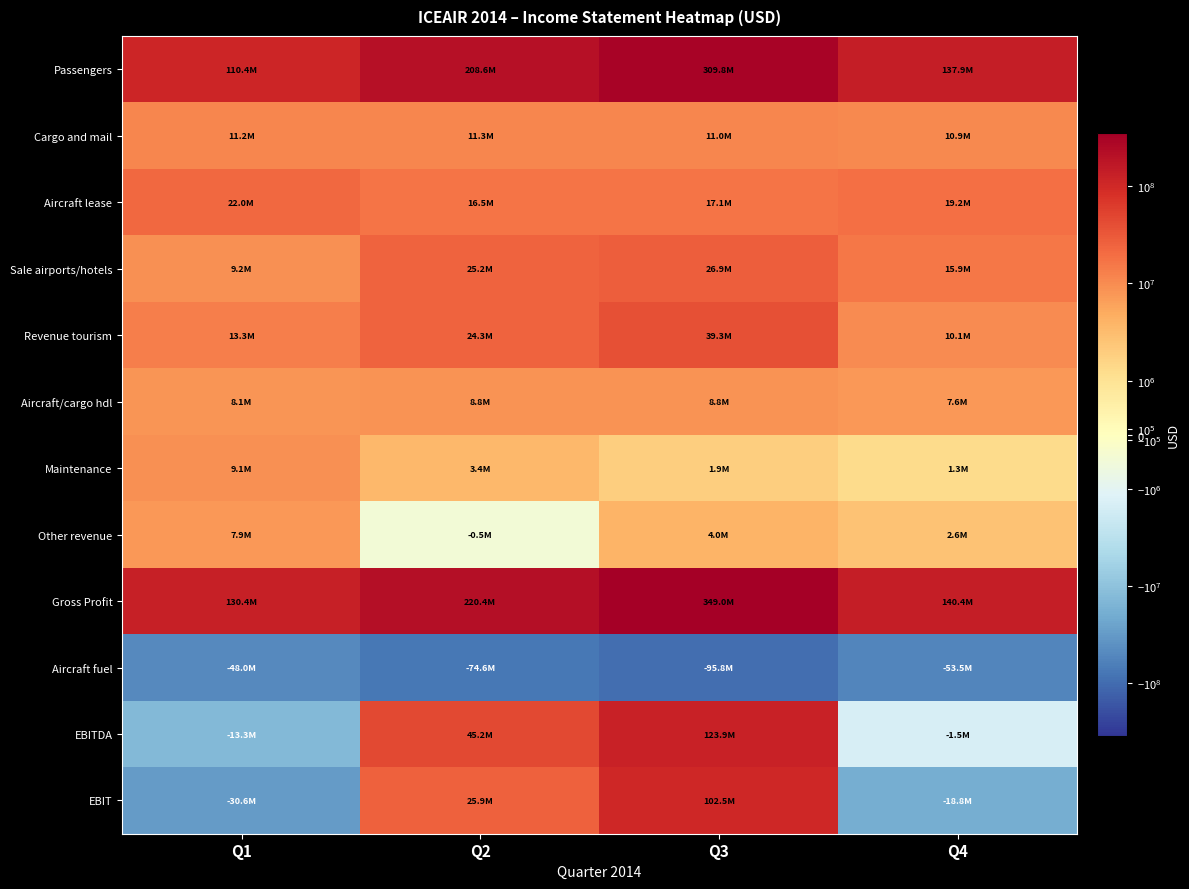

Between Q1 and Q2, which series saw the biggest shift?

Passengers